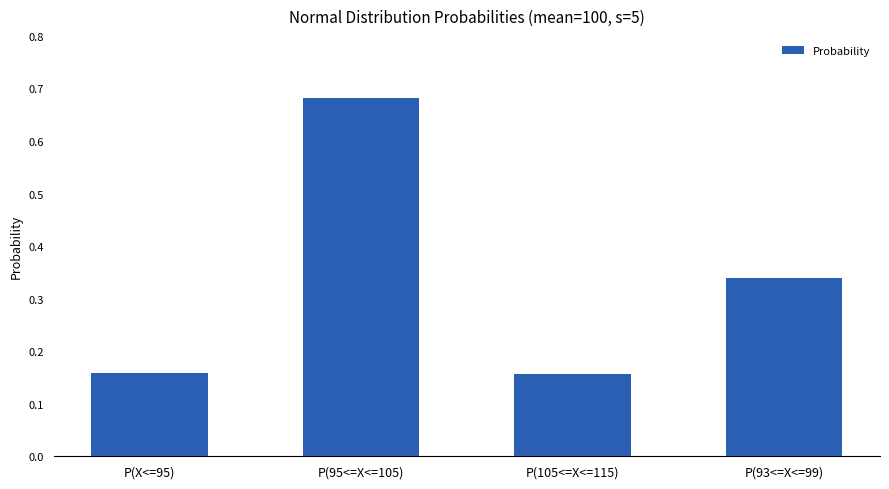

Which category has the highest value across all series?

P(95<=X<=105)